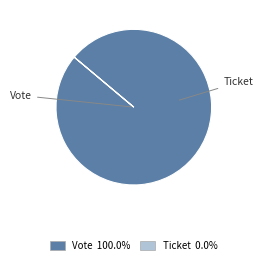

Does Vote account for over 50% of the chart?

Yes